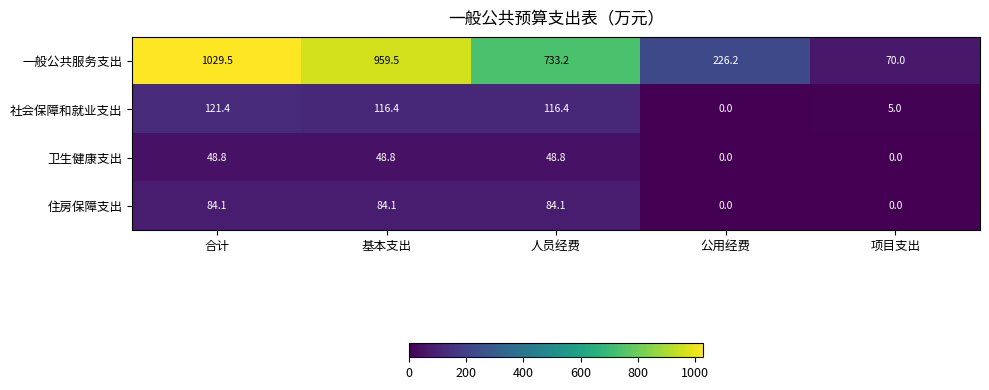

Between 基本支出 and 公用经费, which series saw the biggest shift?

一般公共服务支出